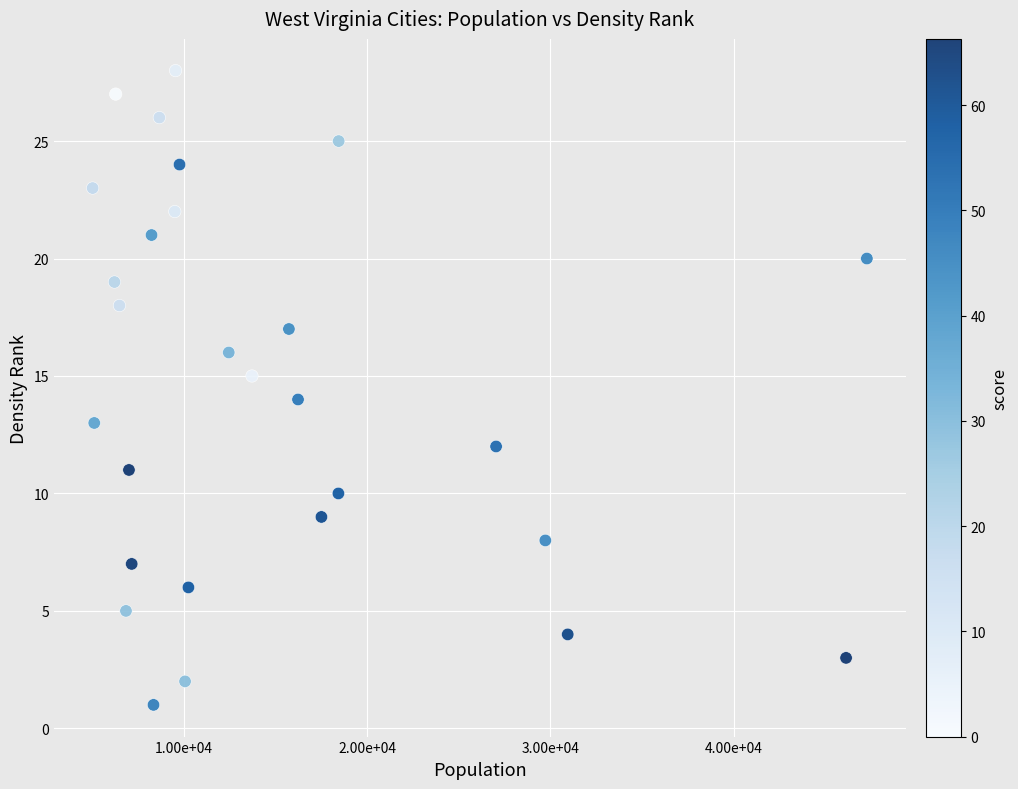

What is the range of Y values (max minus min)?

27